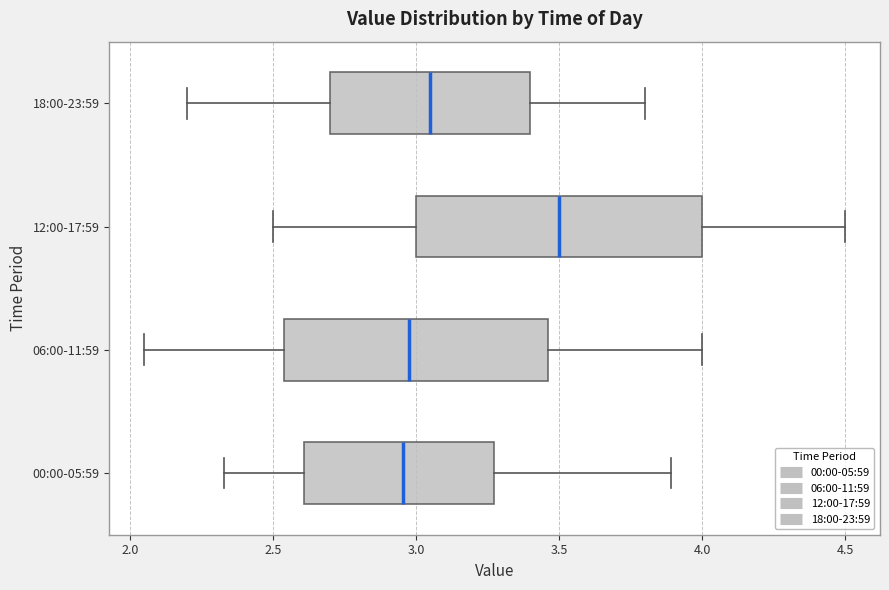

Comparing the boxes themselves (not the whiskers), which one is the widest?

12:00-17:59